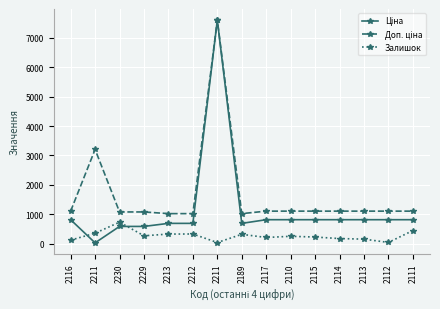

Count the number of categories in the chart.

15